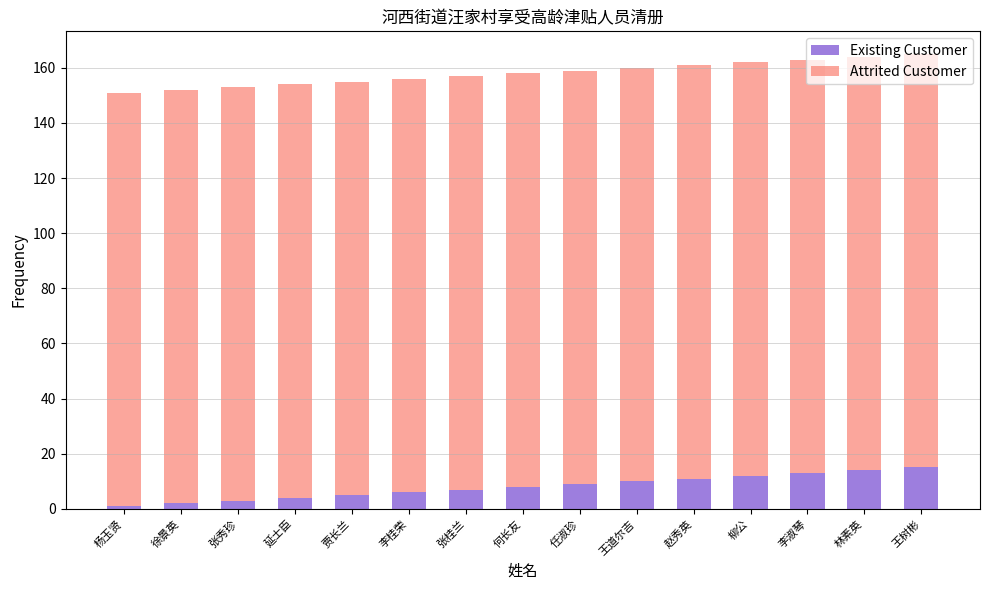

What is the highest value of the Existing Customer series?

15